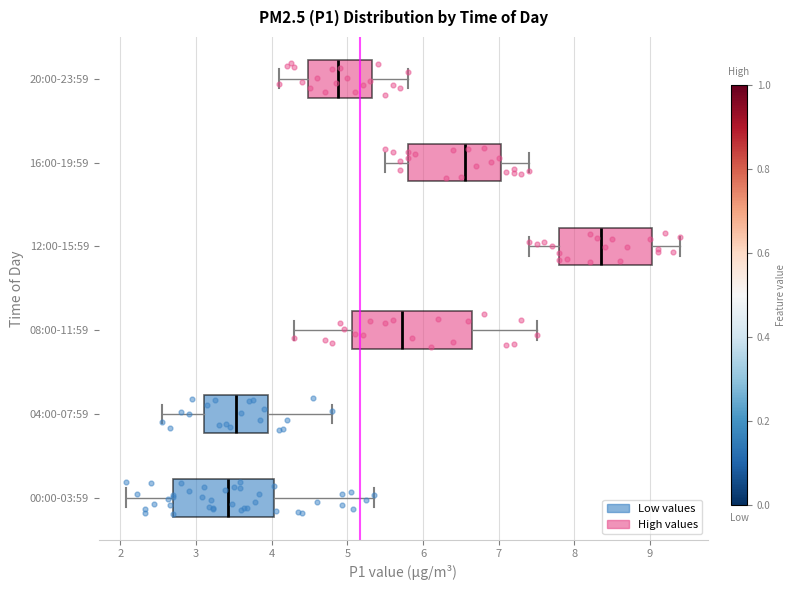

Where does the median line of the box for 08:00-11:59 sit on the x-axis? The values are not printed on the chart, so give them approximately, as read against the axis.

5.7